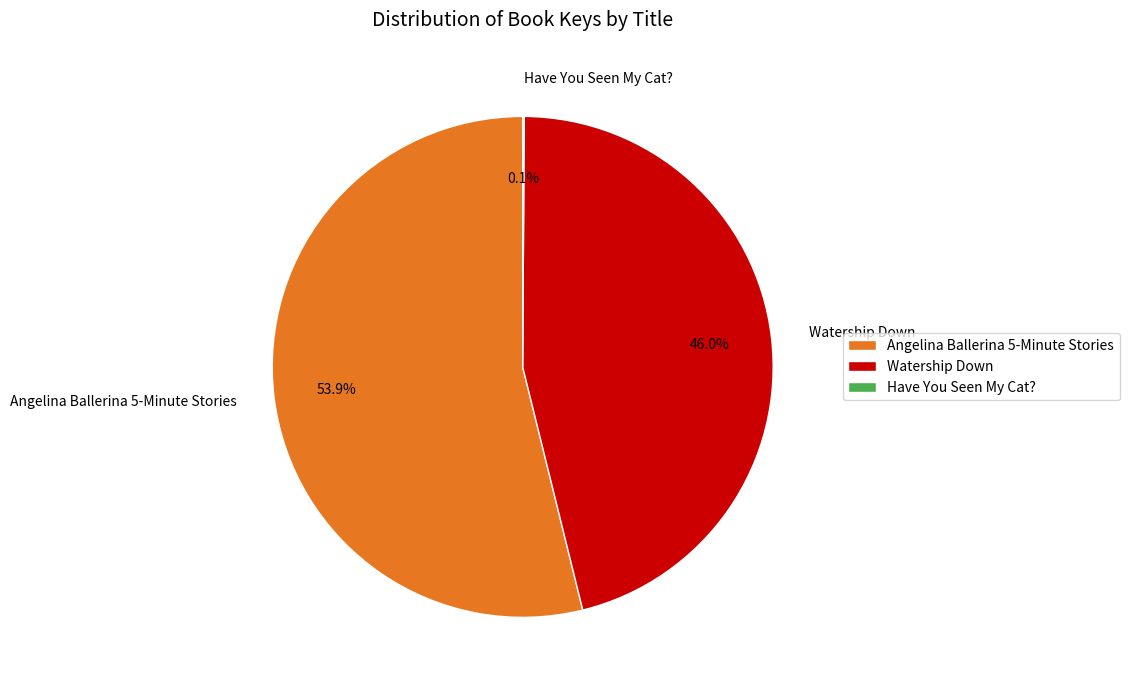

Which category has the biggest portion of the pie?

Angelina Ballerina 5-Minute Stories